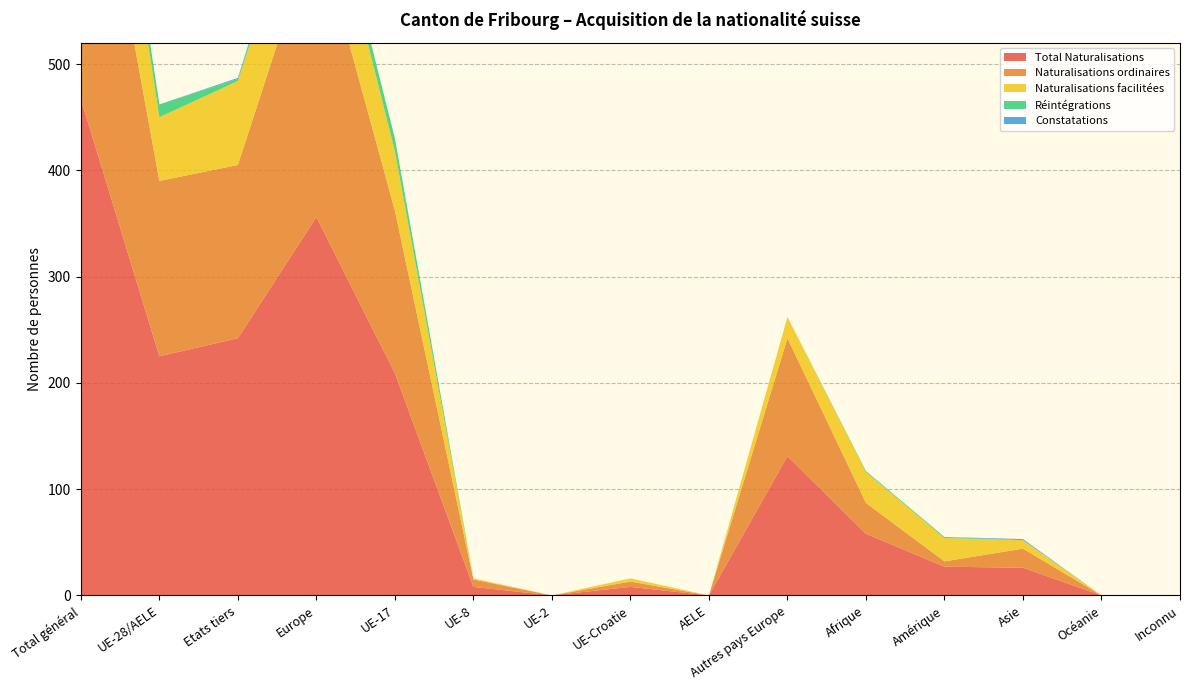

Reading left to right, transcribe all the data shown in this chart.

Total Naturalisations: Total général=467	UE-28/AELE=225	Etats tiers=242	Europe=356	UE-17=209	UE-8=8	UE-2=0	UE-Croatie=8	AELE=0	Autres pays Europe=131	Afrique=58	Amérique=27	Asie=26	Océanie=0	Inconnu=0
Naturalisations ordinaires: Total général=328	UE-28/AELE=165	Etats tiers=163	Europe=276	UE-17=153	UE-8=7	UE-2=0	UE-Croatie=5	AELE=0	Autres pays Europe=111	Afrique=29	Amérique=5	Asie=18	Océanie=0	Inconnu=0
Naturalisations facilitées: Total général=139	UE-28/AELE=60	Etats tiers=79	Europe=80	UE-17=56	UE-8=1	UE-2=0	UE-Croatie=3	AELE=0	Autres pays Europe=20	Afrique=29	Amérique=22	Asie=8	Océanie=0	Inconnu=0
Réintégrations: Total général=14	UE-28/AELE=12	Etats tiers=2	Europe=12	UE-17=12	UE-8=0	UE-2=0	UE-Croatie=0	AELE=0	Autres pays Europe=0	Afrique=1	Amérique=1	Asie=0	Océanie=0	Inconnu=0
Constatations: Total général=1	UE-28/AELE=0	Etats tiers=1	Europe=0	UE-17=0	UE-8=0	UE-2=0	UE-Croatie=0	AELE=0	Autres pays Europe=0	Afrique=0	Amérique=0	Asie=1	Océanie=0	Inconnu=0